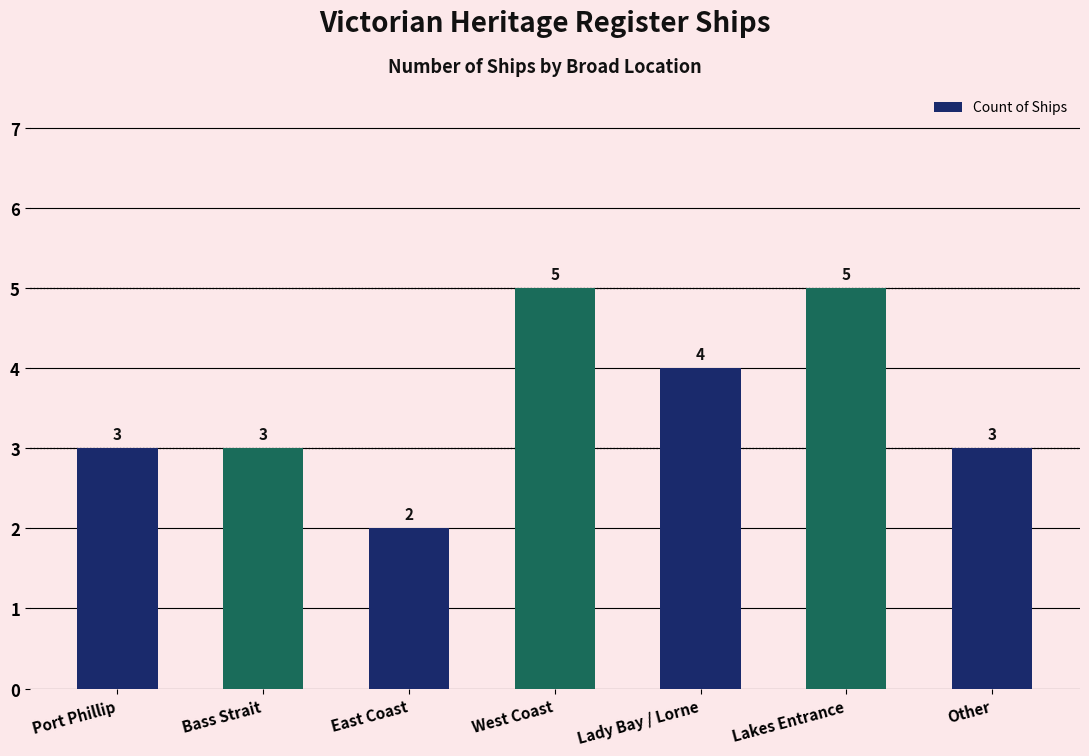

Count the values in the range 3 to 5.

6